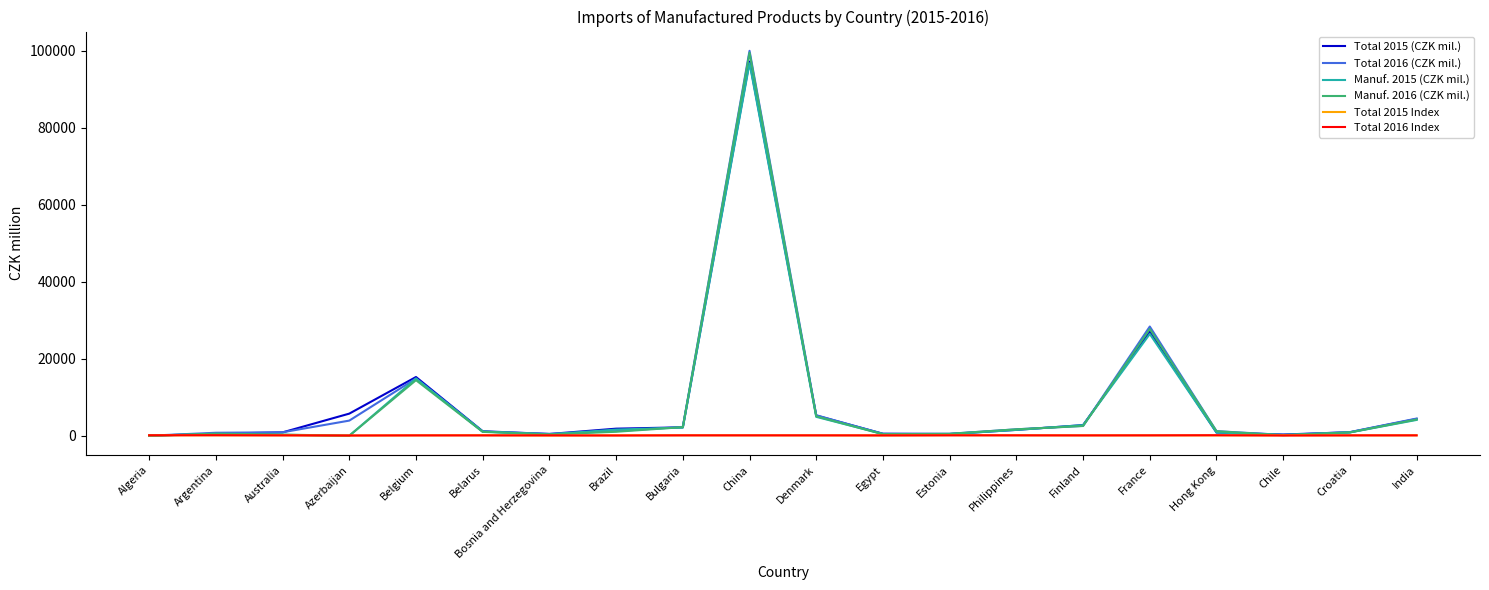

Which series has the largest range (max minus min)?

Total 2016 (CZK mil.)